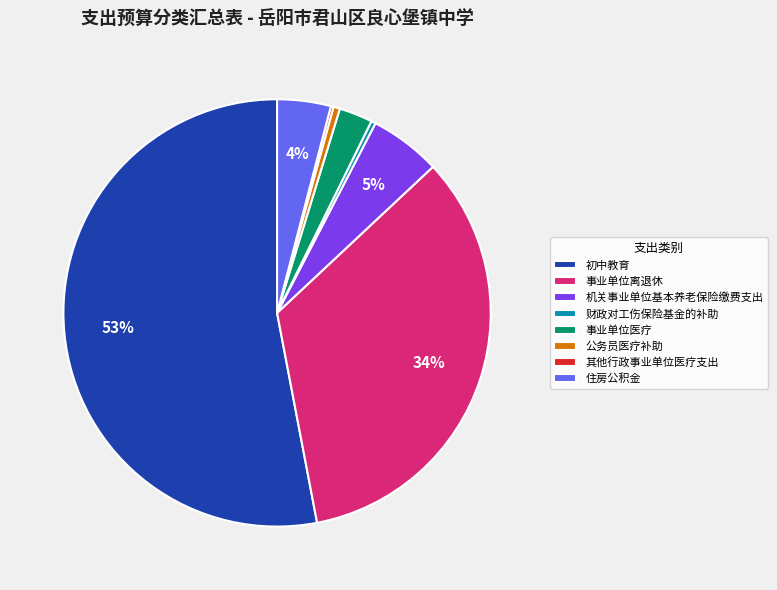

Is there a majority slice in this chart?

Yes